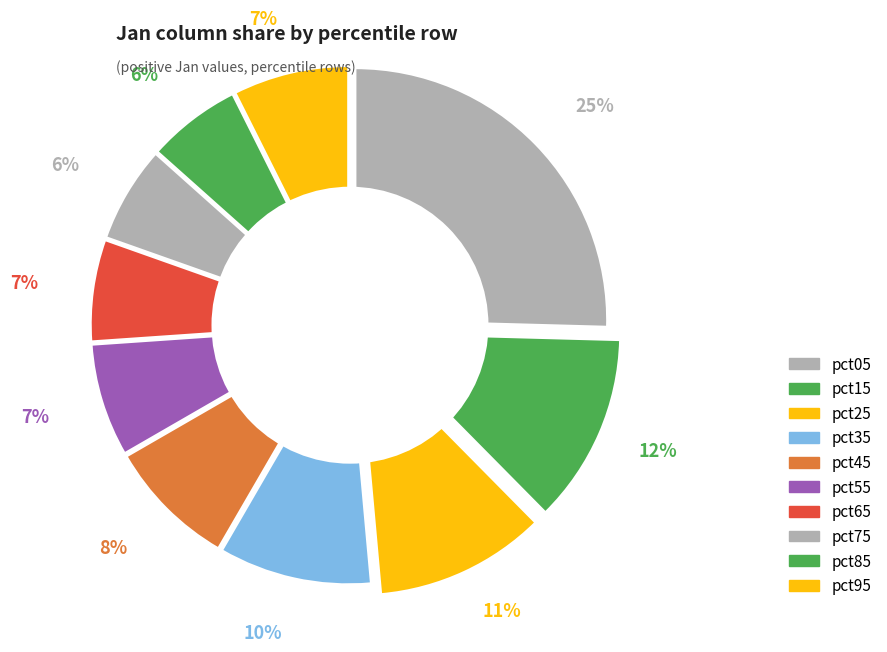

True or false: pct05 accounts for 25% of the total.

True